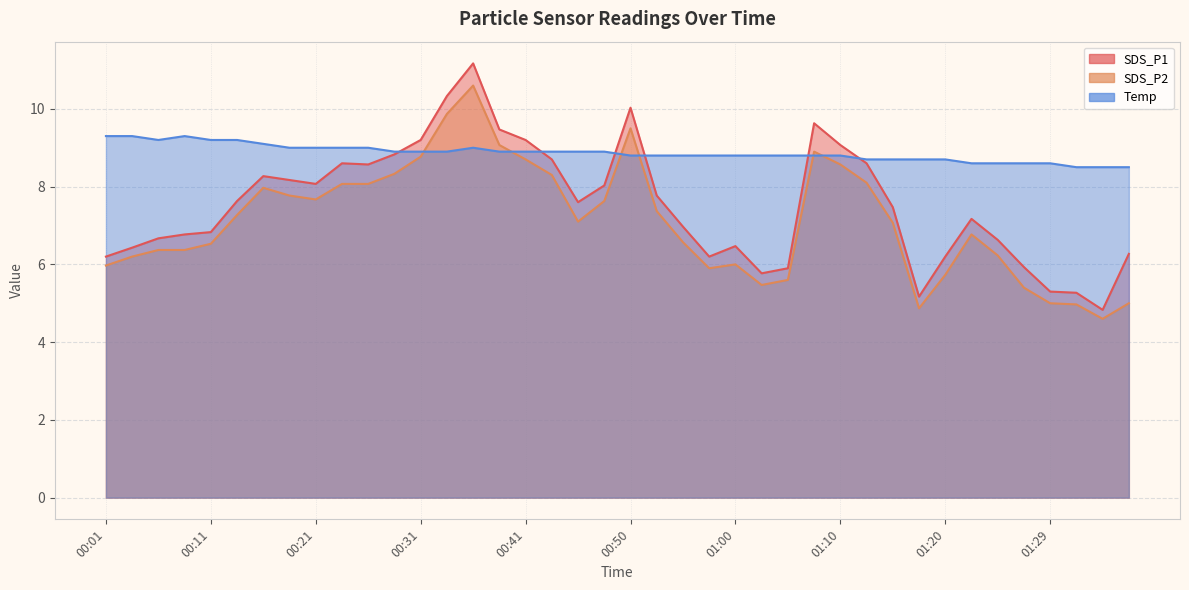

What is the difference between the highest and lowest values at 01:07?

0.8